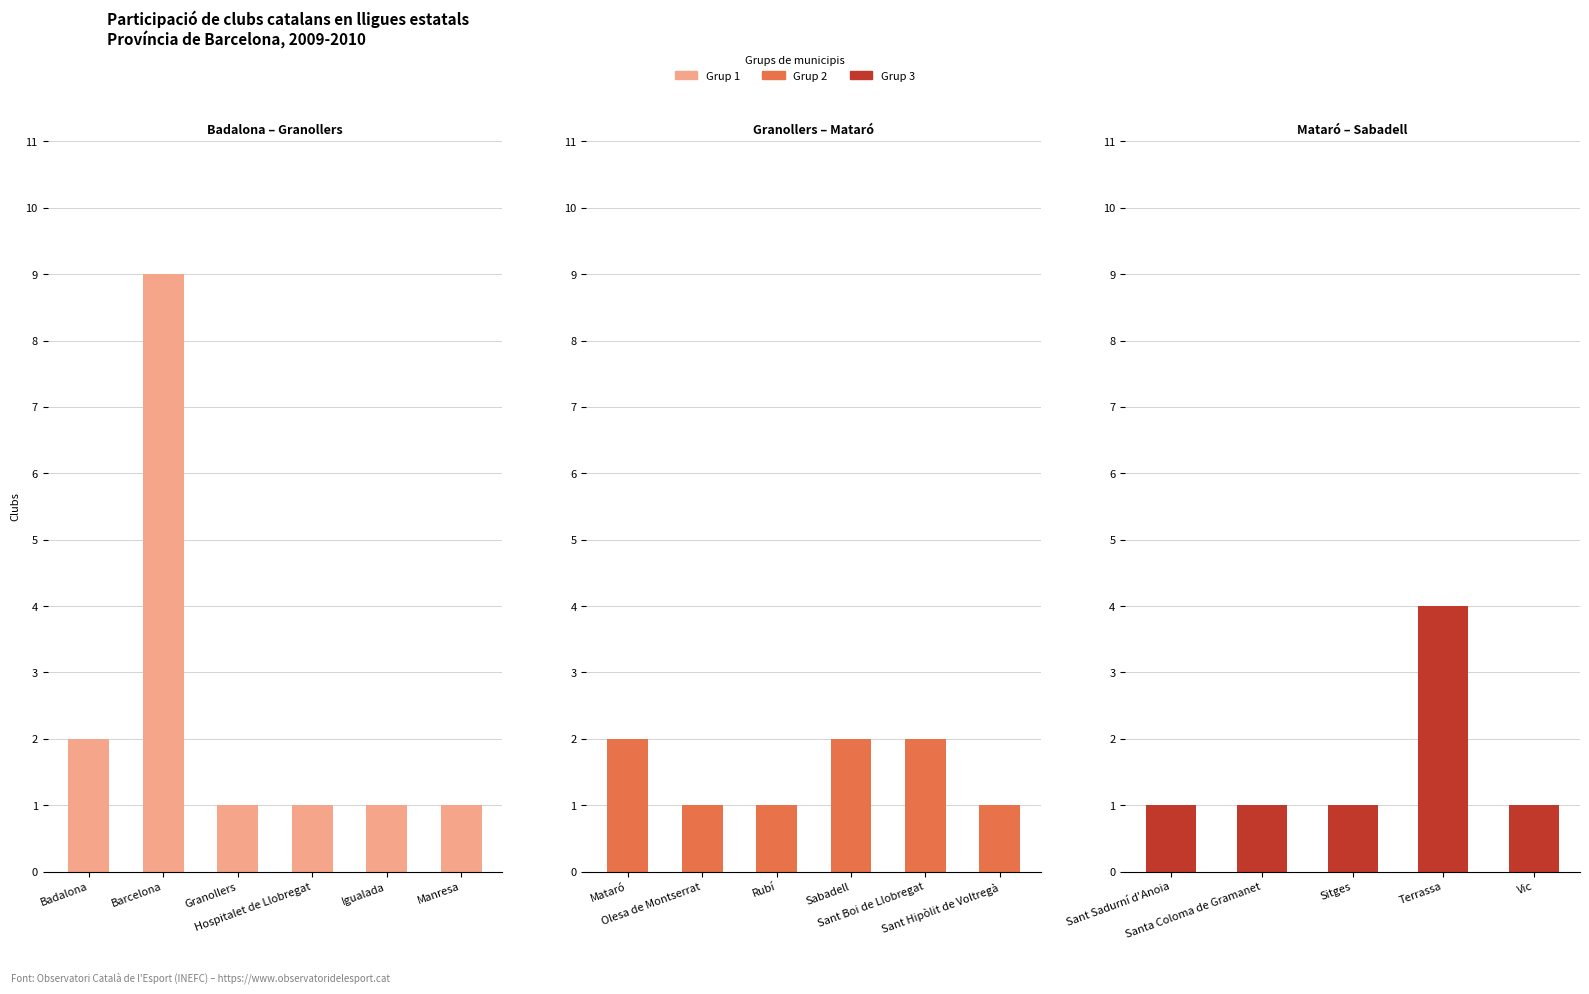

What is the change in value from Rubí to Sabadell?

+1